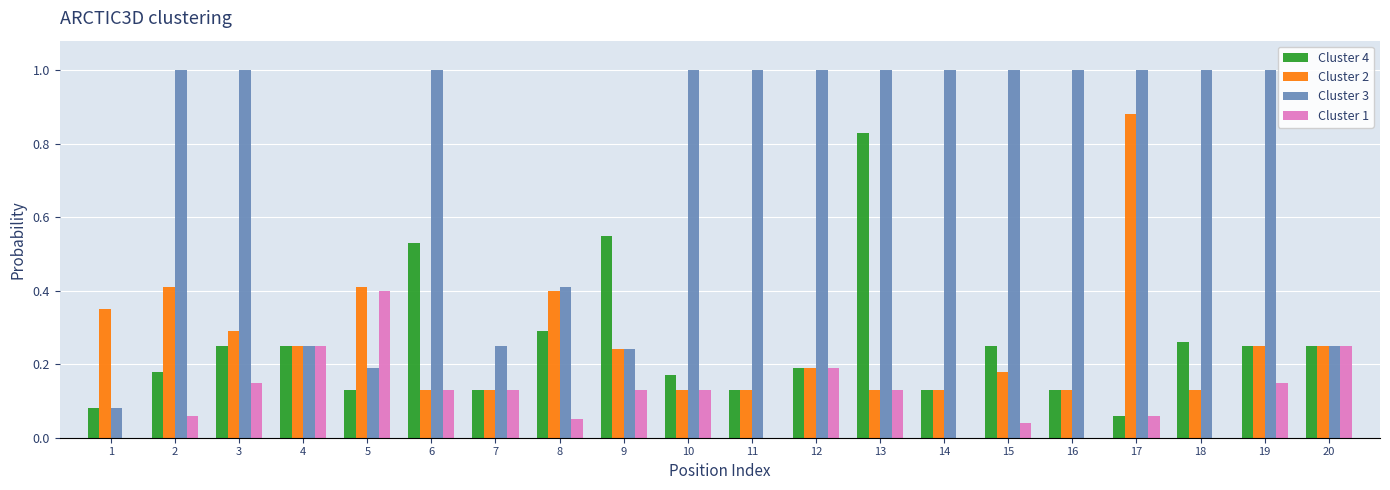

Which series has the largest total across all categories?

Cluster 3